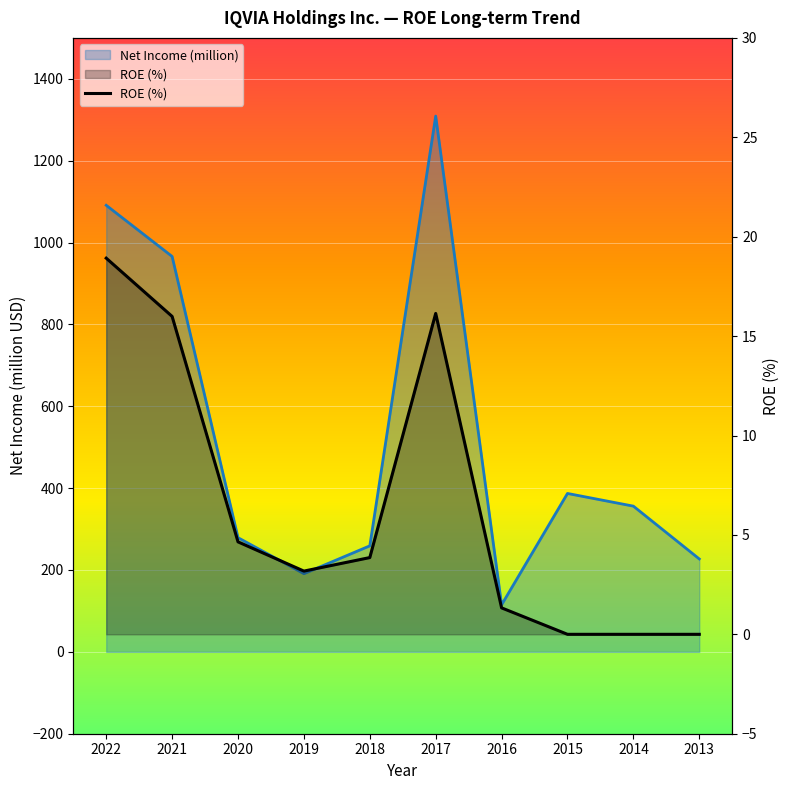

Is it true that the value at 2017 is 27.8?

False